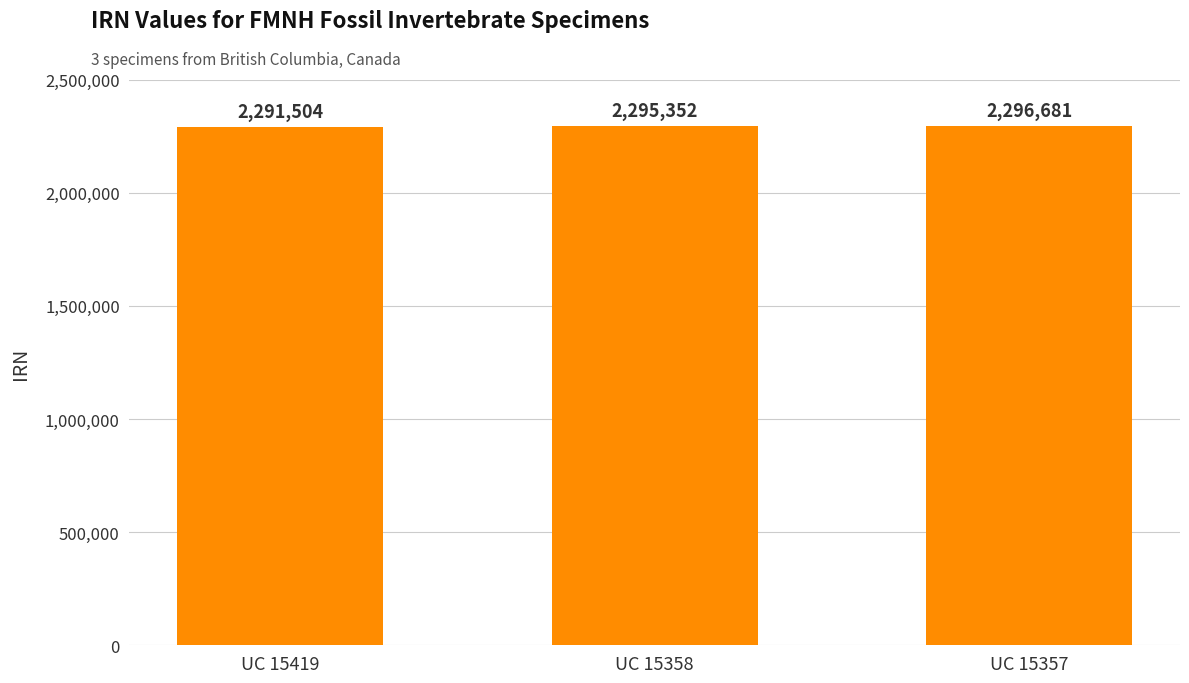

Are the bars grouped side by side (vs. stacked)?

No